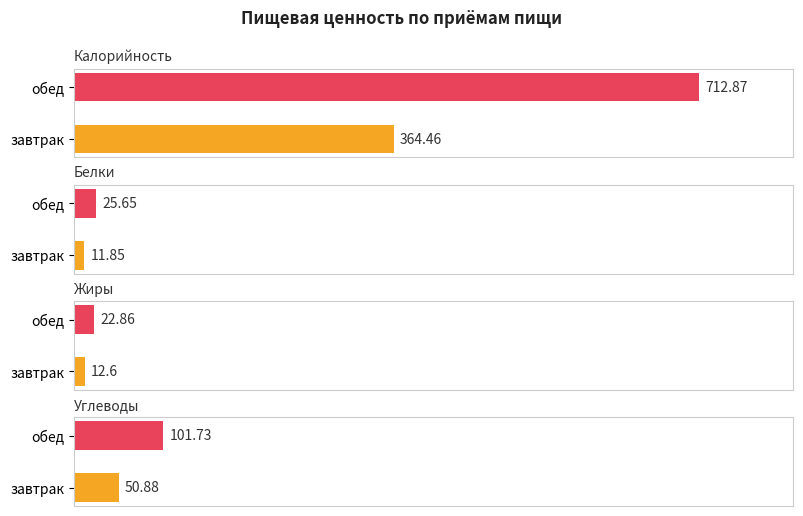

Reading right to left, list all the values displayed in this chart.

Калорийность: 712.9	364.5
Белки: 25.6	11.8
Жиры: 22.9	12.6
Углеводы: 101.7	50.9